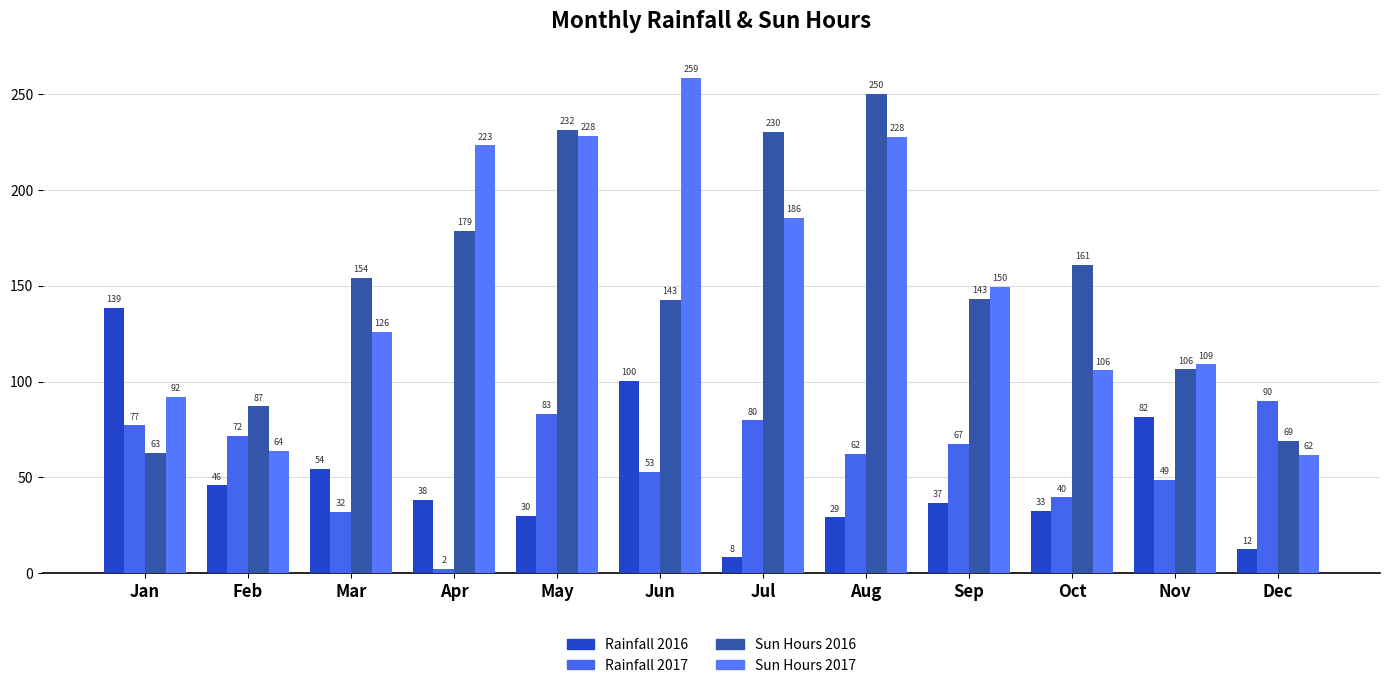

True or false: Rainfall 2016 has a value of 74.2 at Mar.

False